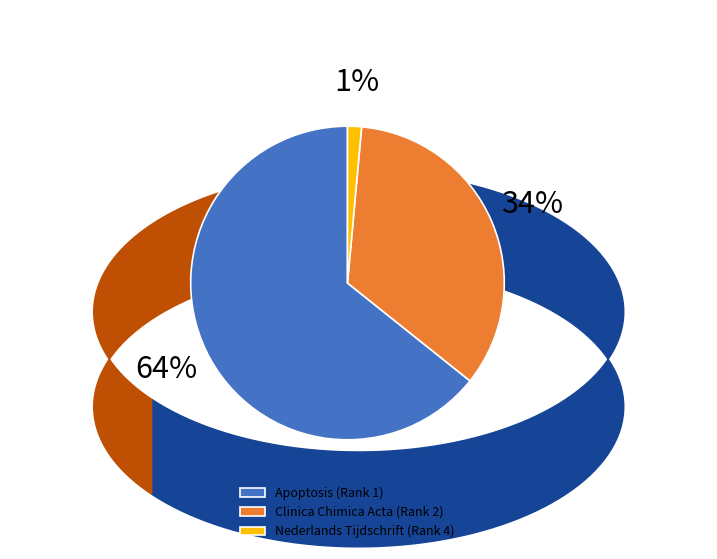

Which has a higher value, Clinica Chimica Acta (Rank 2) or Nederlands Tijdschrift (Rank 4)?

Clinica Chimica Acta (Rank 2)